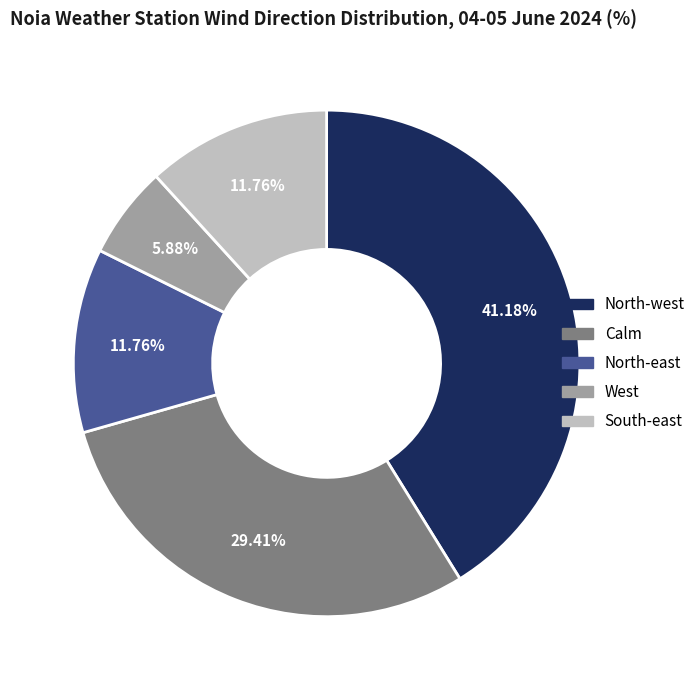

To the nearest percent, what is the average slice percentage?

20%